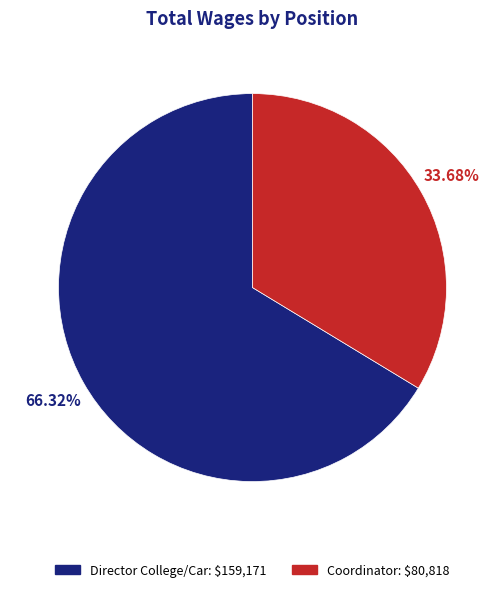

True or false: Coordinator accounts for 34% of the total.

True